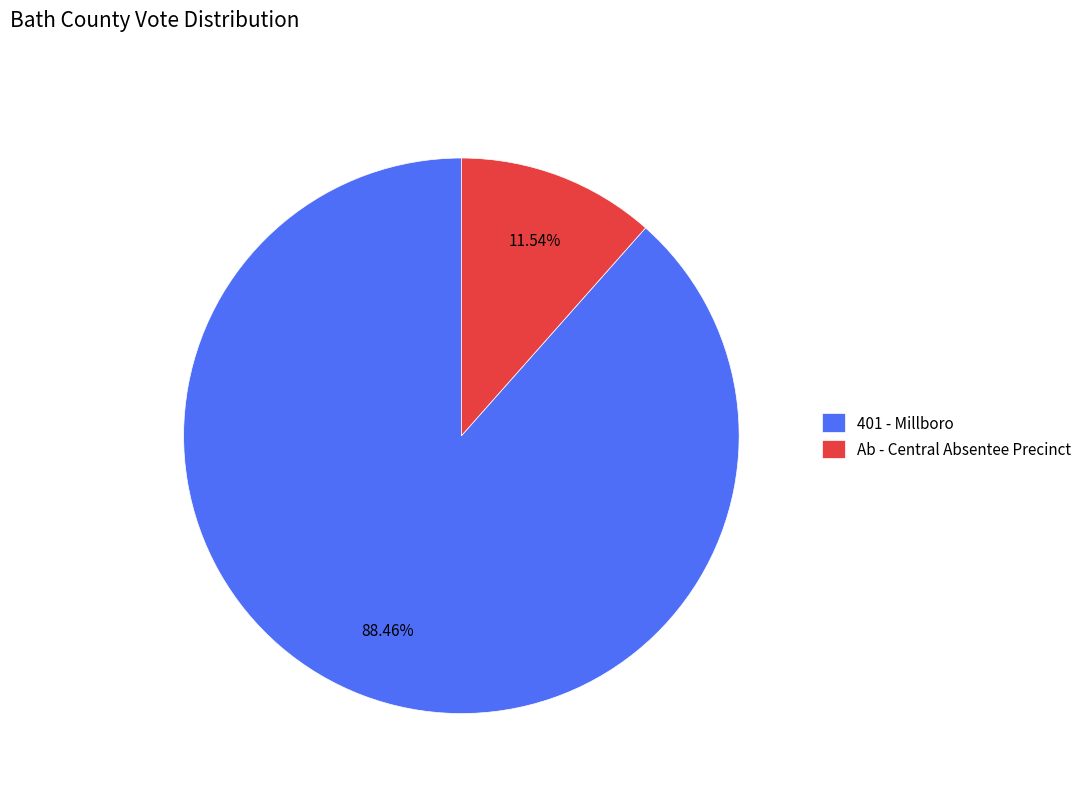

To the nearest percent, what is the difference between the largest and smallest slice percentages?

77%